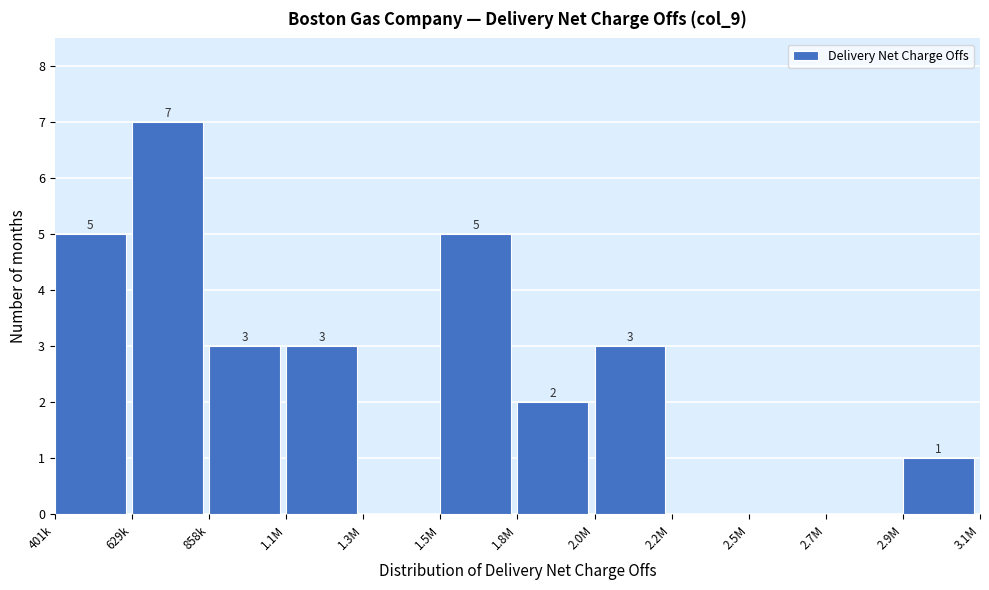

Reading left to right, what are all the values shown in this chart?

401k=5	629k=7	858k=3	1.1M=3	1.3M=0	1.5M=5	1.8M=2	2.0M=3	2.2M=0	2.5M=0	2.7M=0	2.9M=1